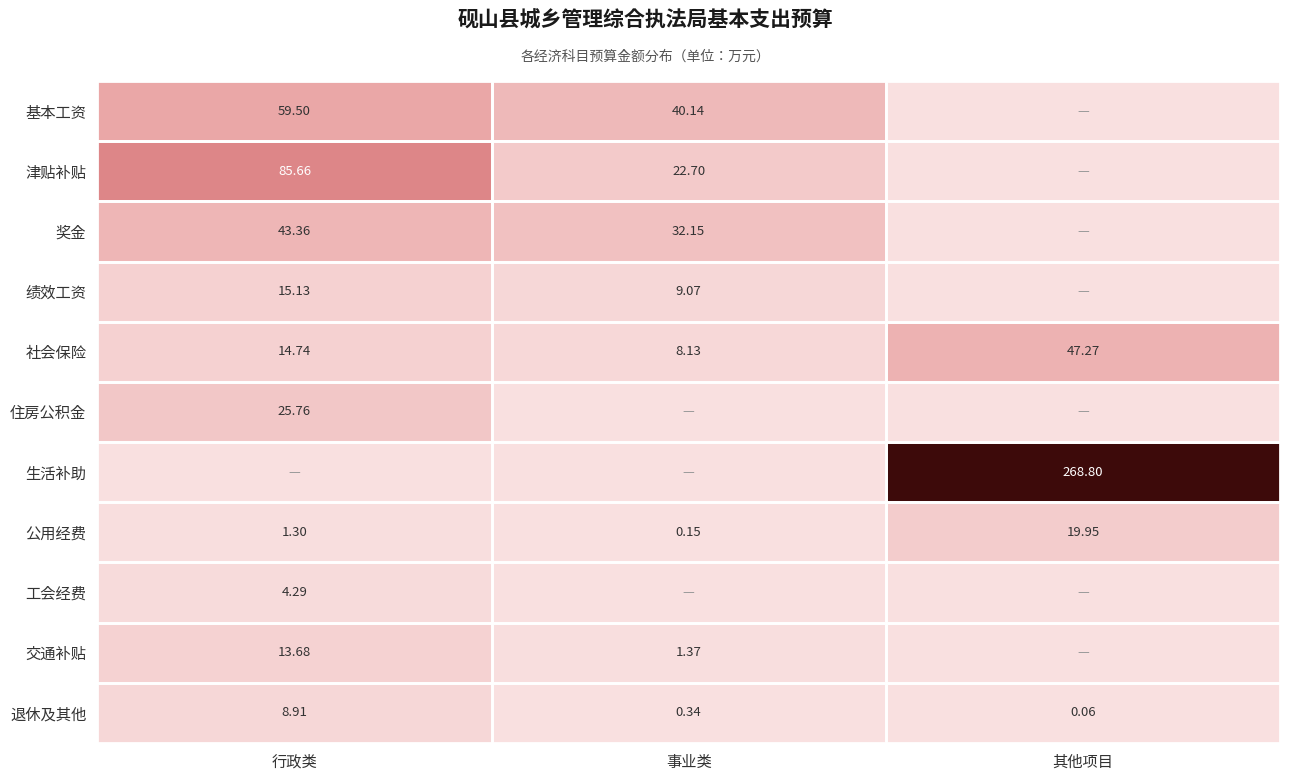

At which label does 社会保险 first exceed 14?

行政类